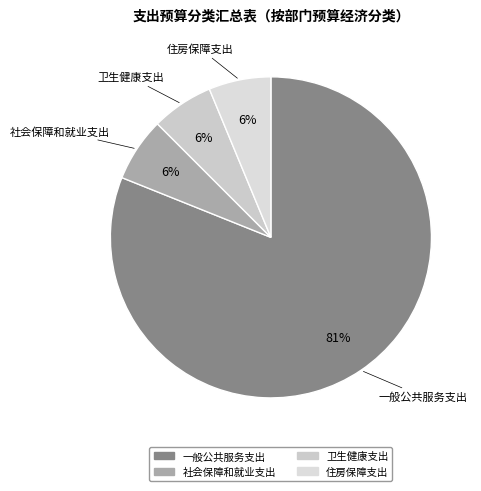

To the nearest percent, what portion does 社会保障和就业支出 represent?

6%